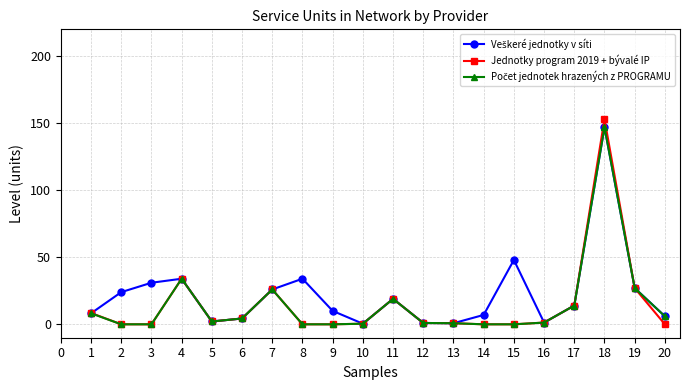

What is the maximum value shown in the chart?

153.0